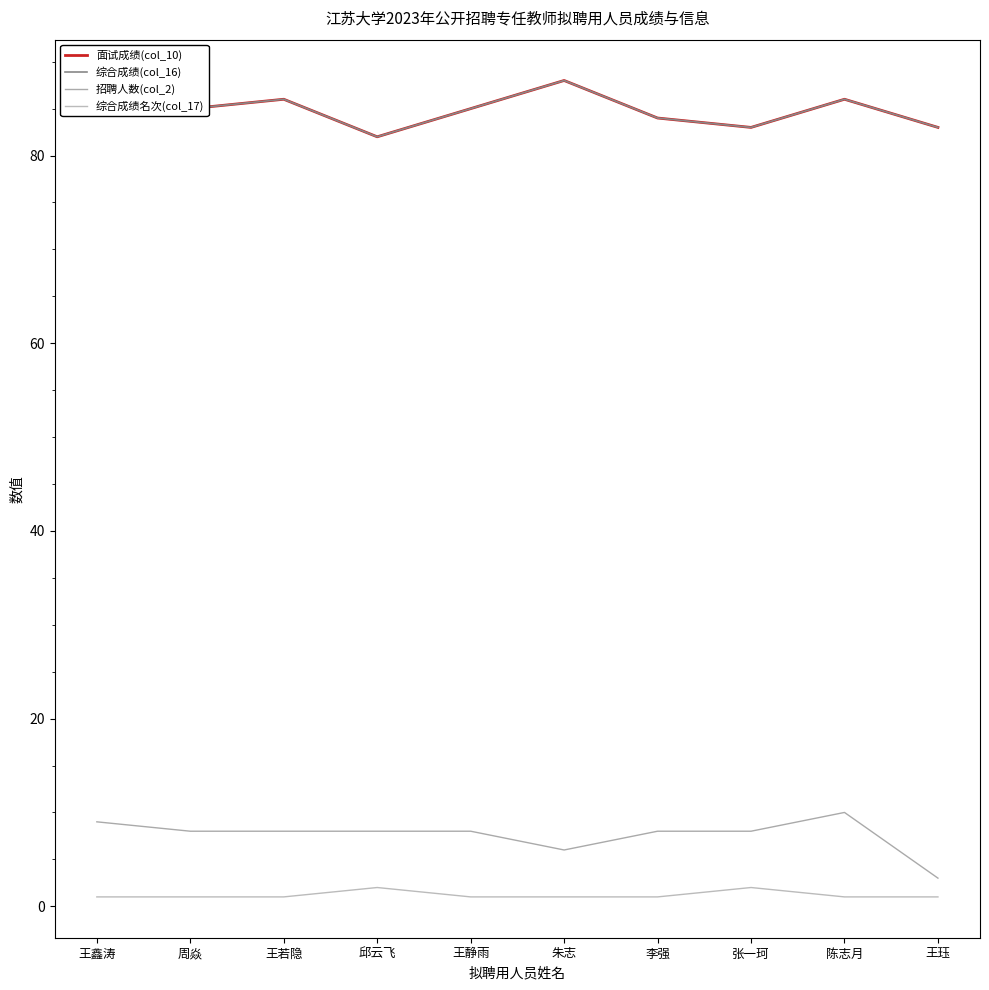

Reading left to right, transcribe all the data shown in this chart.

面试成绩(col_10): 王鑫涛=86	周焱=85	王若隐=86	邱云飞=82	王静雨=85	朱志=88	李强=84	张一珂=83	陈志月=86	王珏=83
综合成绩(col_16): 王鑫涛=86	周焱=85	王若隐=86	邱云飞=82	王静雨=85	朱志=88	李强=84	张一珂=83	陈志月=86	王珏=83
招聘人数(col_2): 王鑫涛=9	周焱=8	王若隐=8	邱云飞=8	王静雨=8	朱志=6	李强=8	张一珂=8	陈志月=10	王珏=3
综合成绩名次(col_17): 王鑫涛=1	周焱=1	王若隐=1	邱云飞=2	王静雨=1	朱志=1	李强=1	张一珂=2	陈志月=1	王珏=1